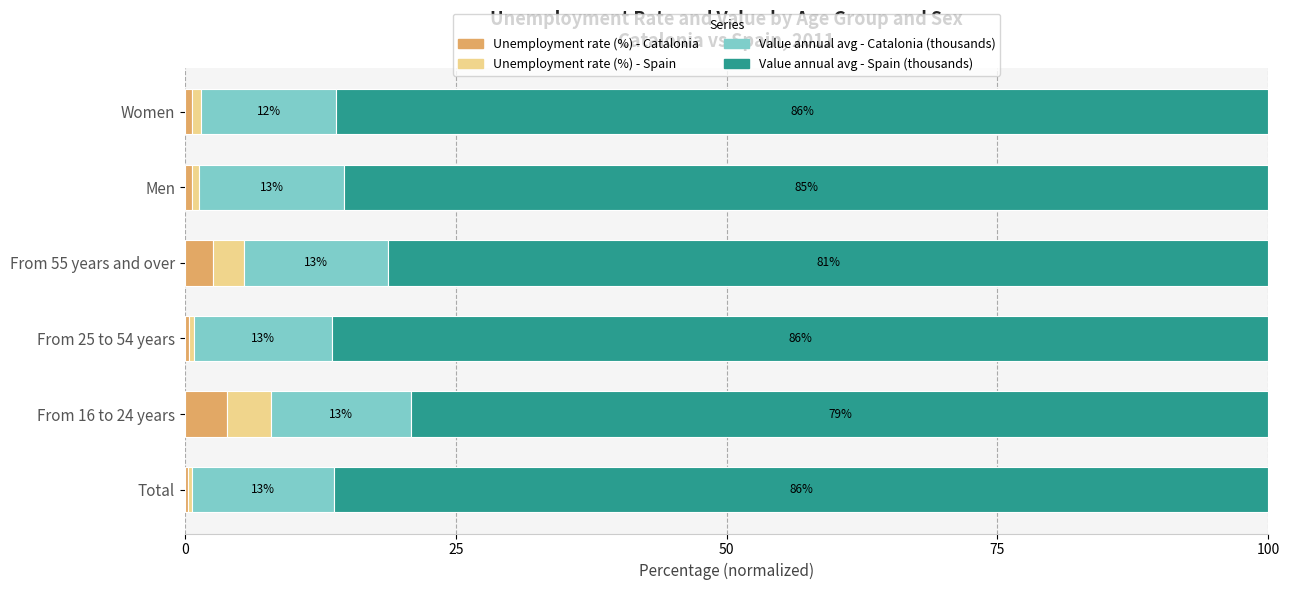

What is the total value across all series at From 55 years and over?

100.0